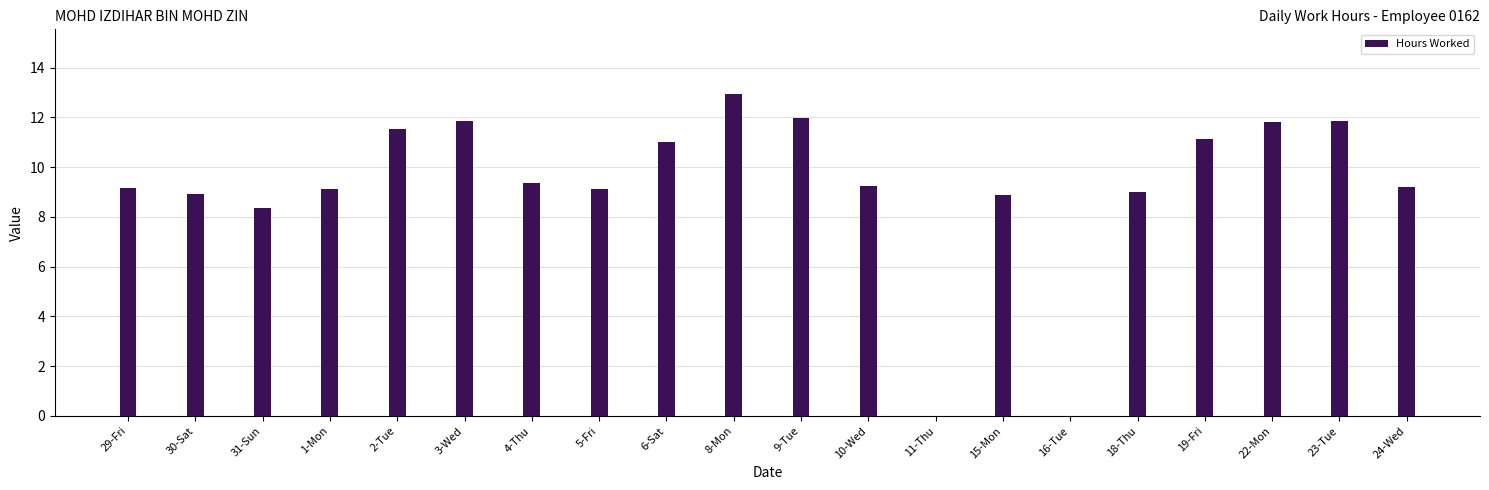

Where is the data nearest to the value 6?

31-Sun